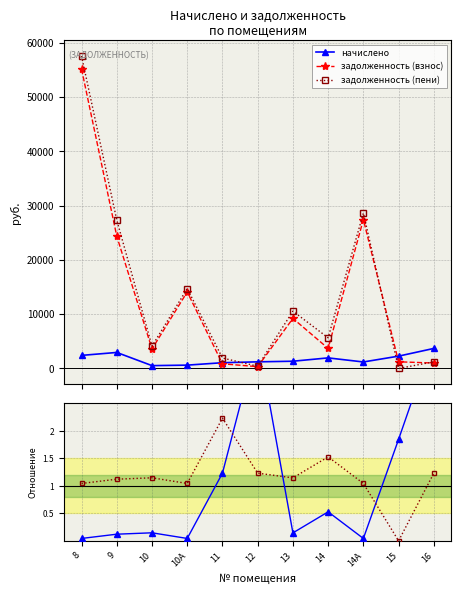

What is the label of the 10th point from the left?

15